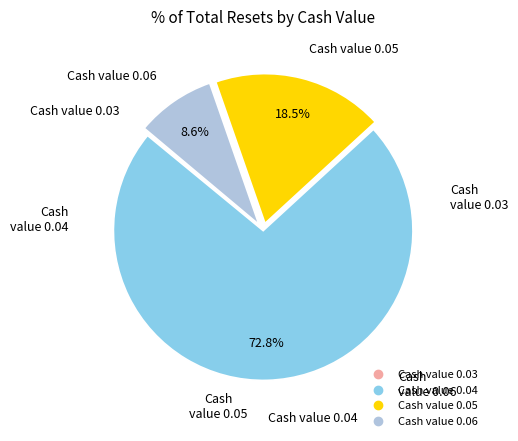

Does any single category account for the majority?

Yes